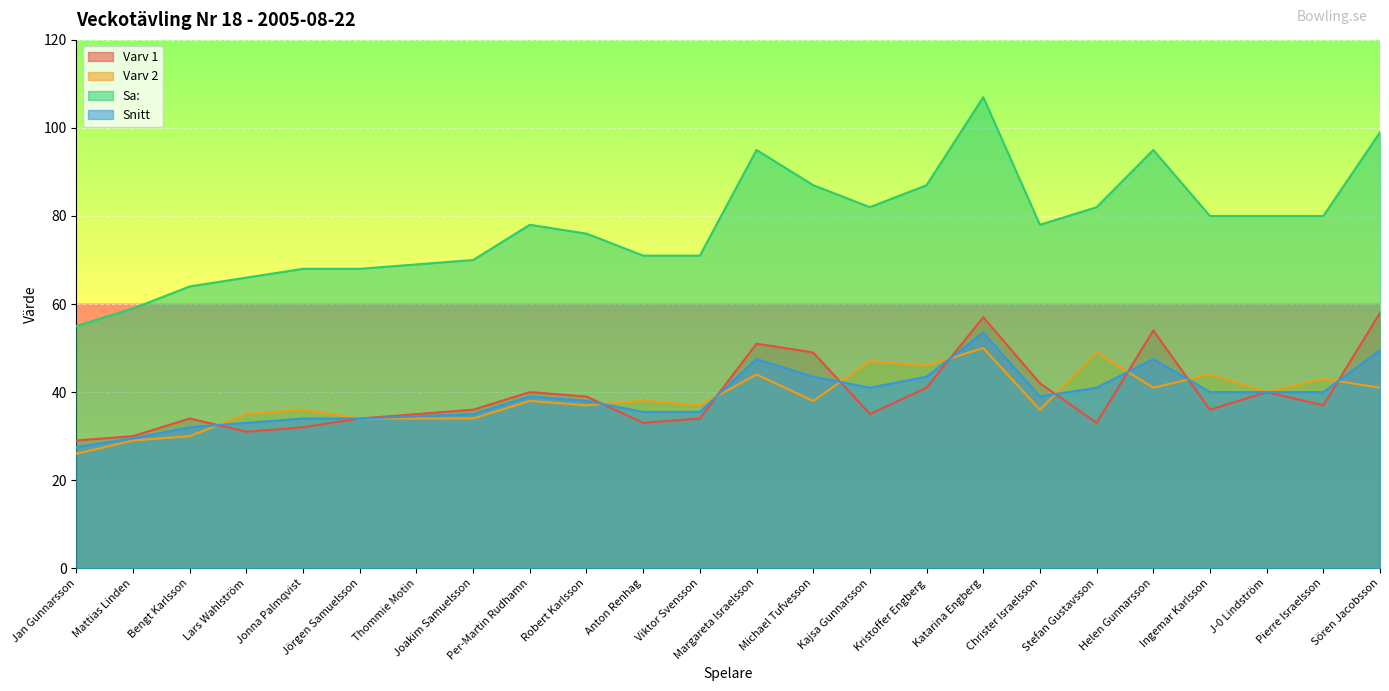

True or false: Sa: and Varv 1 cross at least once.

False